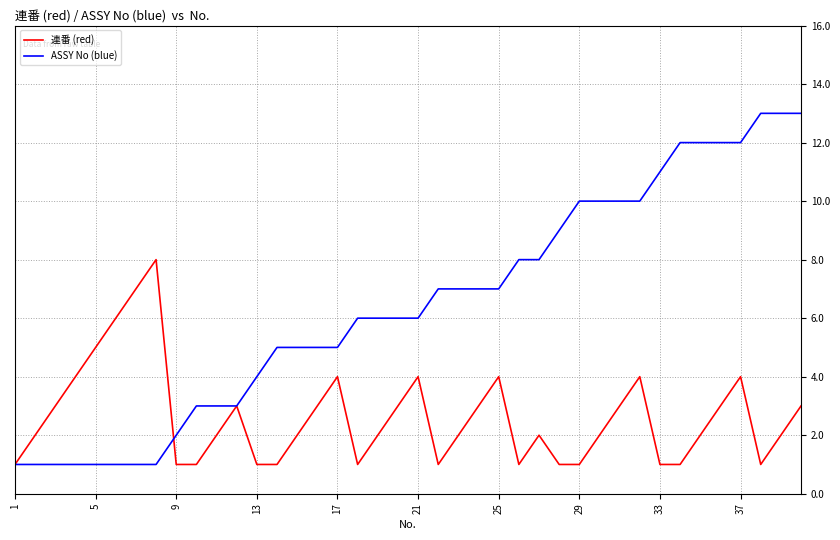

Which series has the largest total across all categories?

ASSY No (blue)